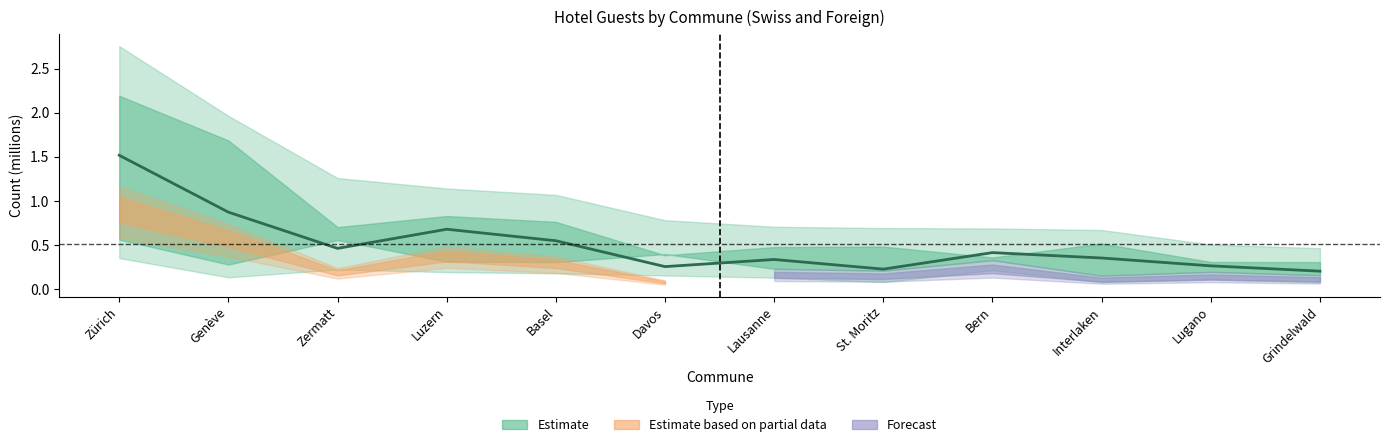

Reading right to left, extract all data points from this chart.

0.2	0.3	0.4	0.4	0.2	0.3	0.3	0.5	0.7	0.5	0.9	1.5